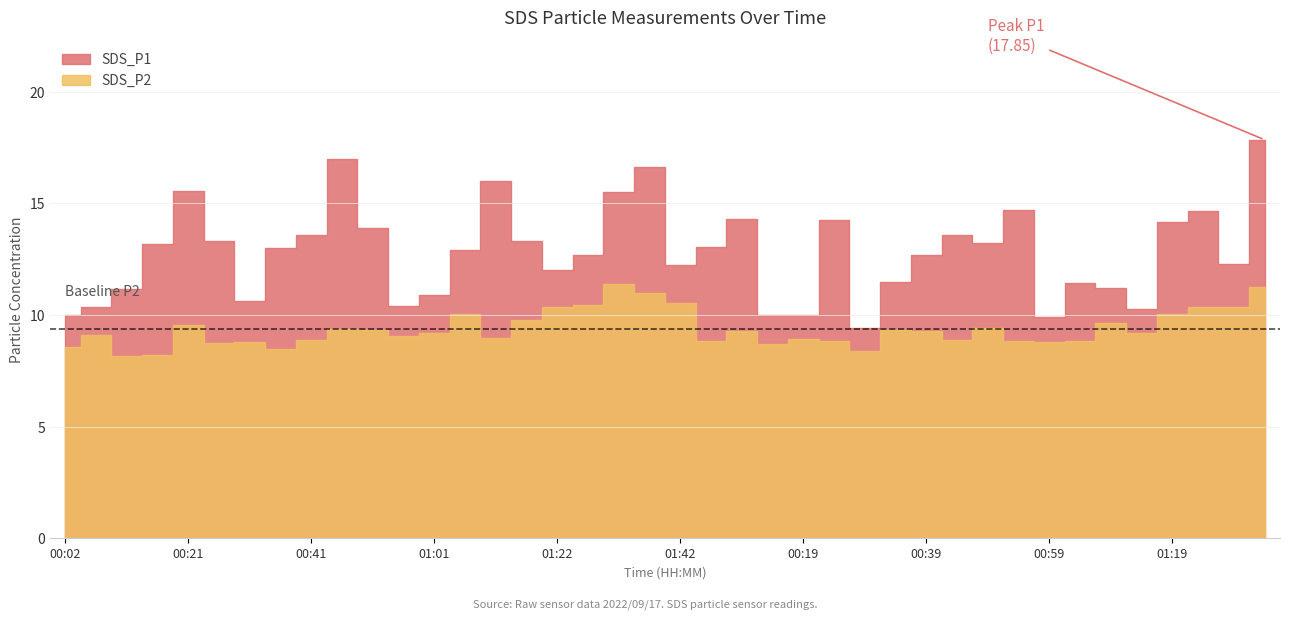

The value of SDS_P2 at 00:17 is 2.8. True or false?

False